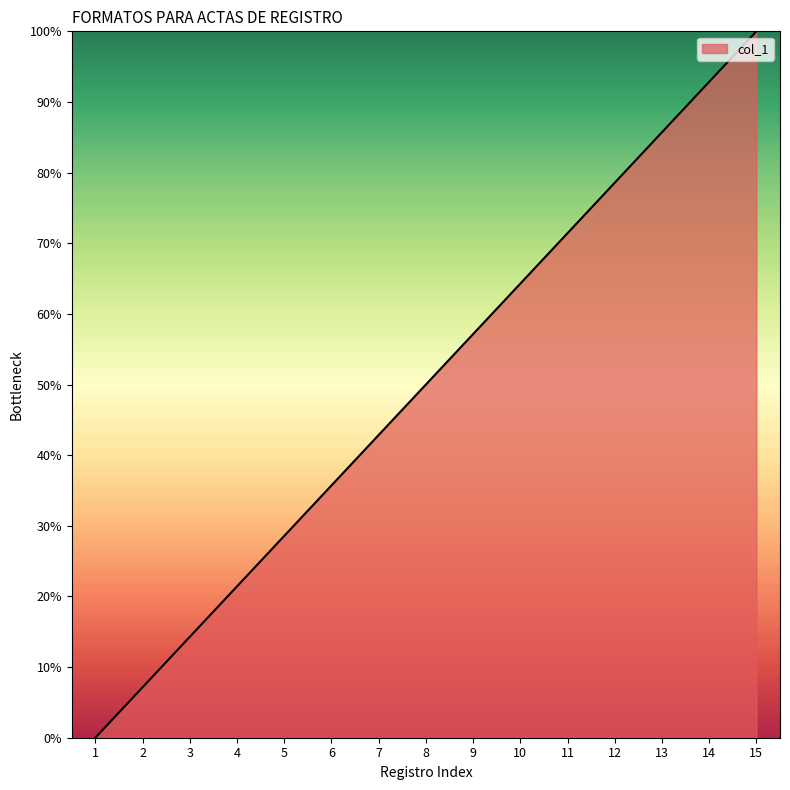

Reading left to right, extract all data points from this chart.

0.0	7.1	14.3	21.4	28.6	35.7	42.9	50.0	57.1	64.3	71.4	78.6	85.7	92.9	100.0